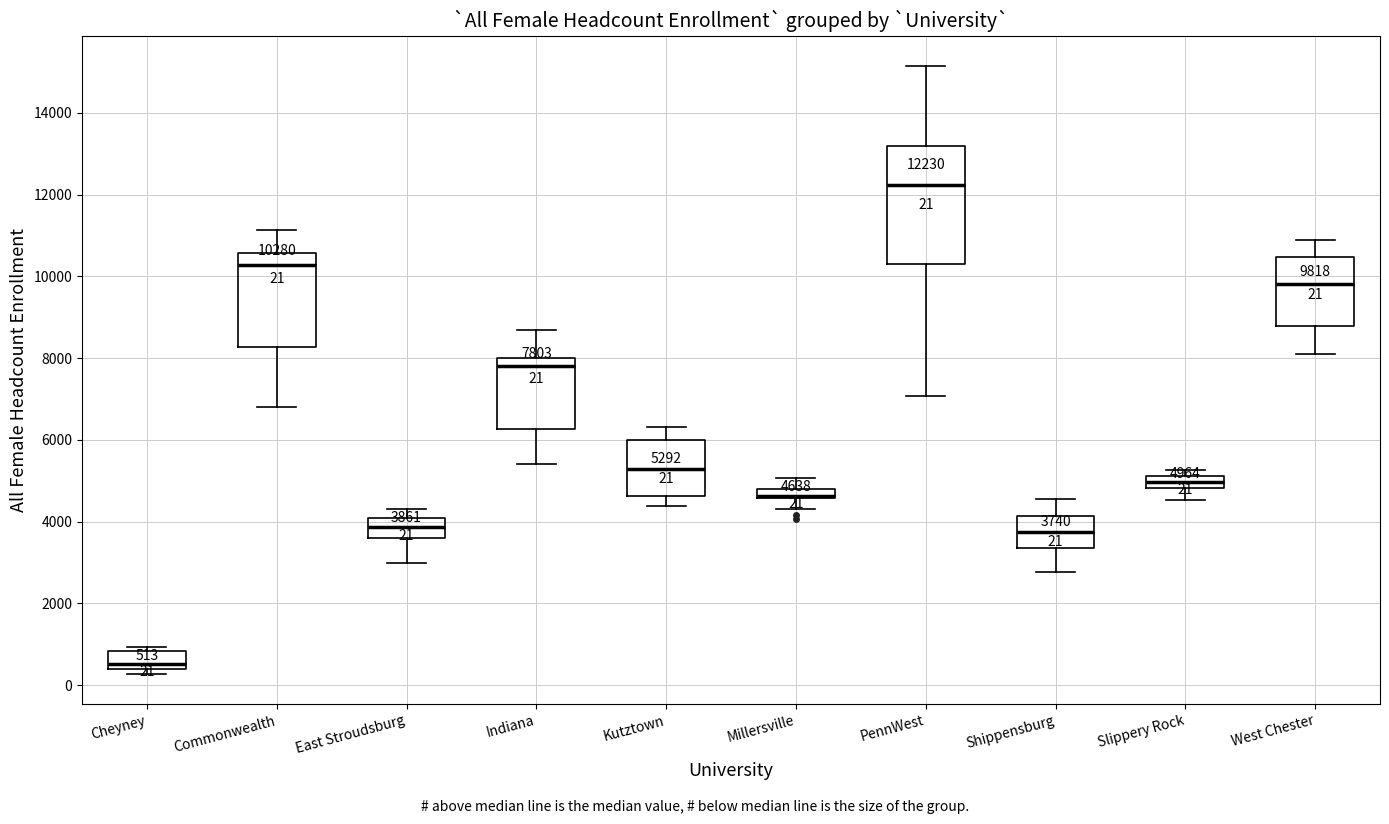

Comparing the boxes themselves (not the whiskers), which one is the tallest?

PennWest